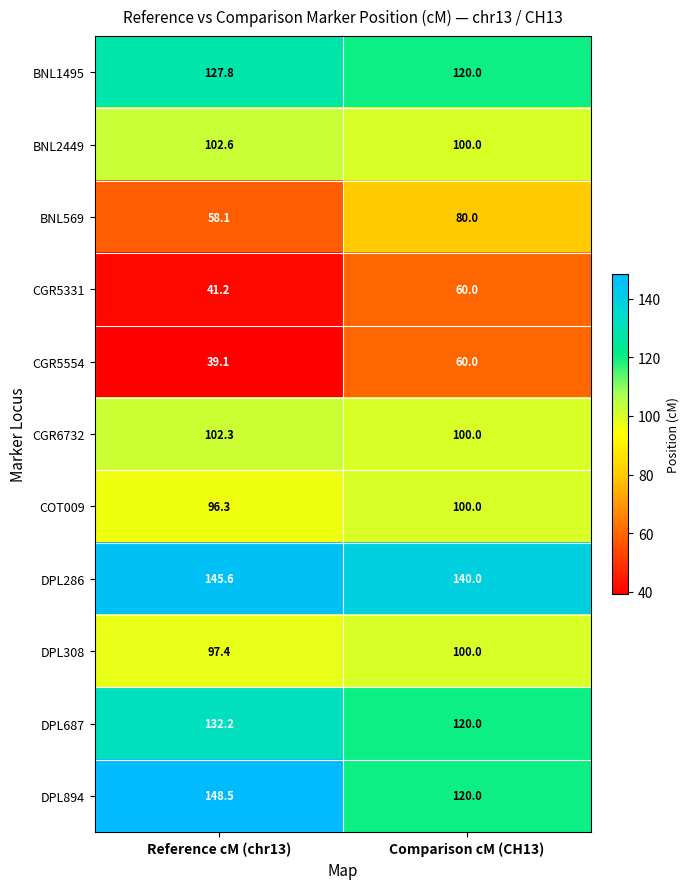

What is the difference between the highest and lowest values at Comparison cM (CH13)?

80.0